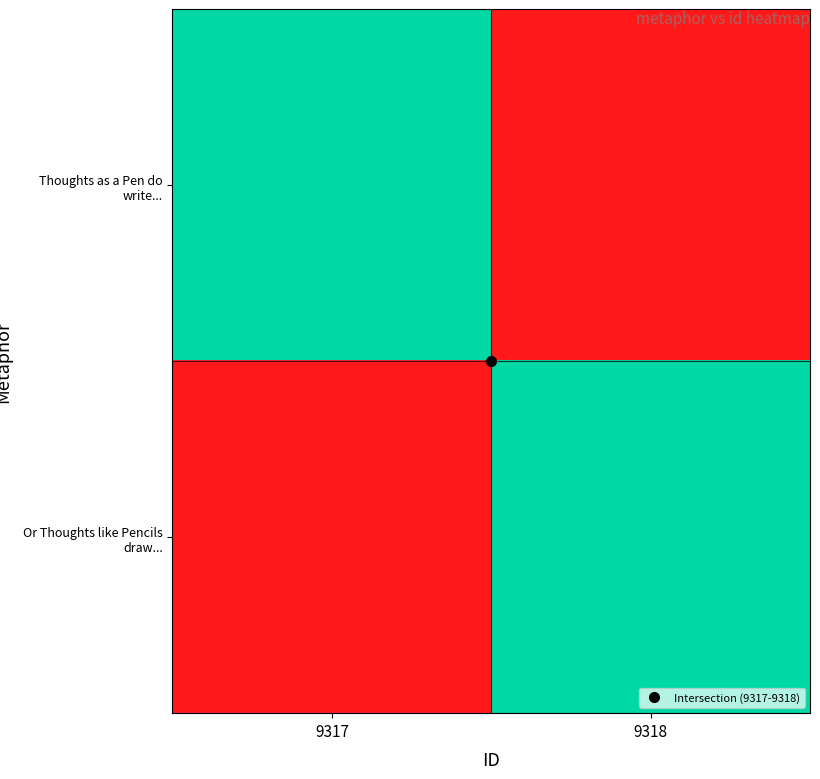

What is the spread (max minus min) of values at 9317?

1